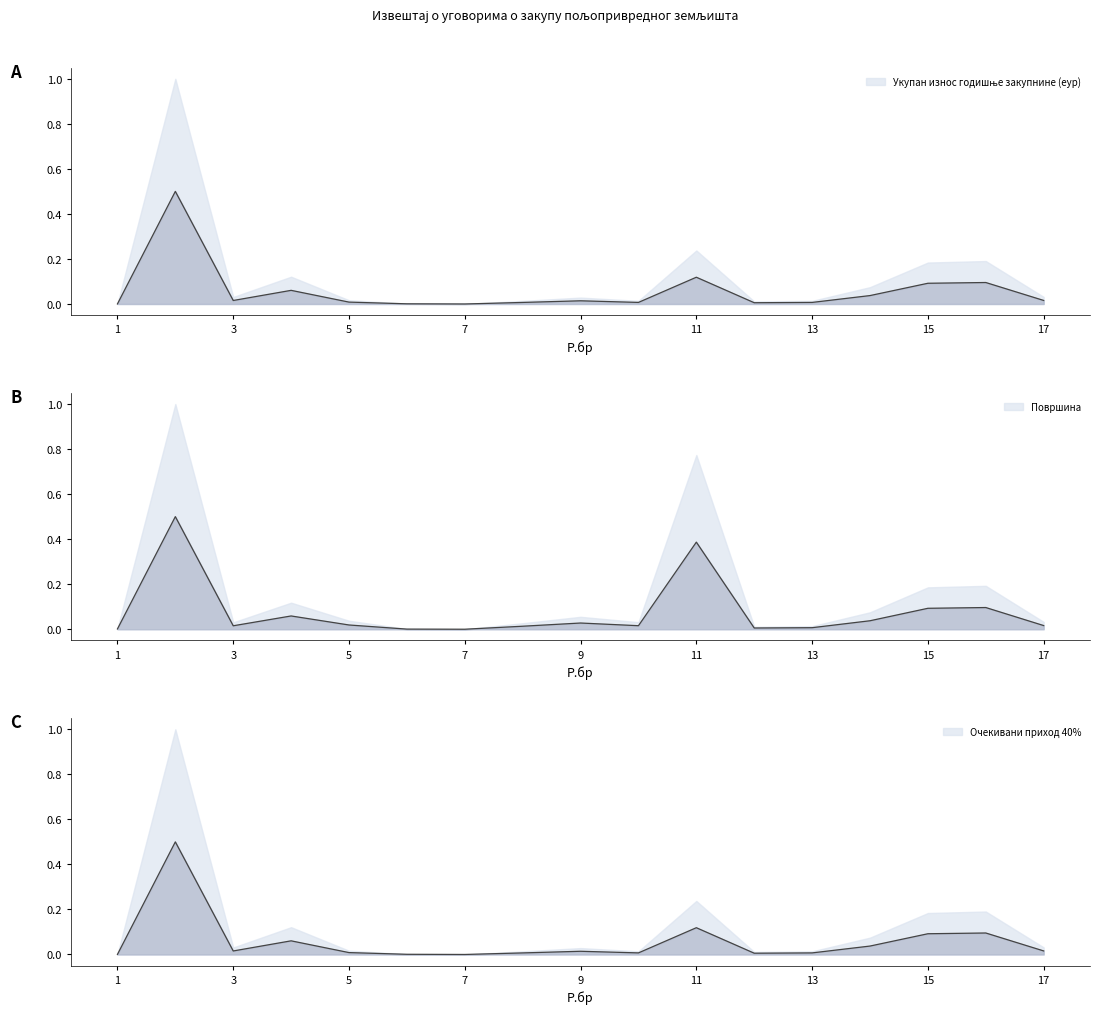

True or false: Укупан износ годишње закупнине (еур) and Површина intersect in this chart.

True